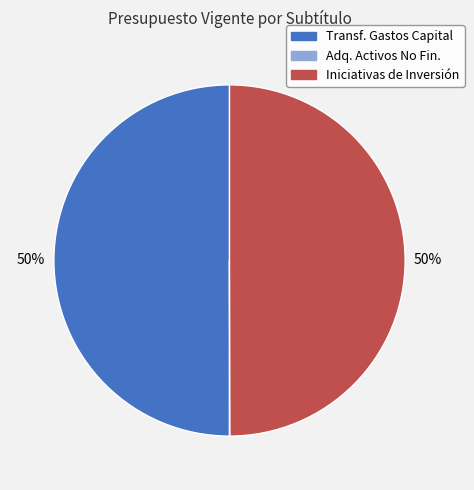

To the nearest percent, what is the difference between the largest and smallest slice percentages?

50%